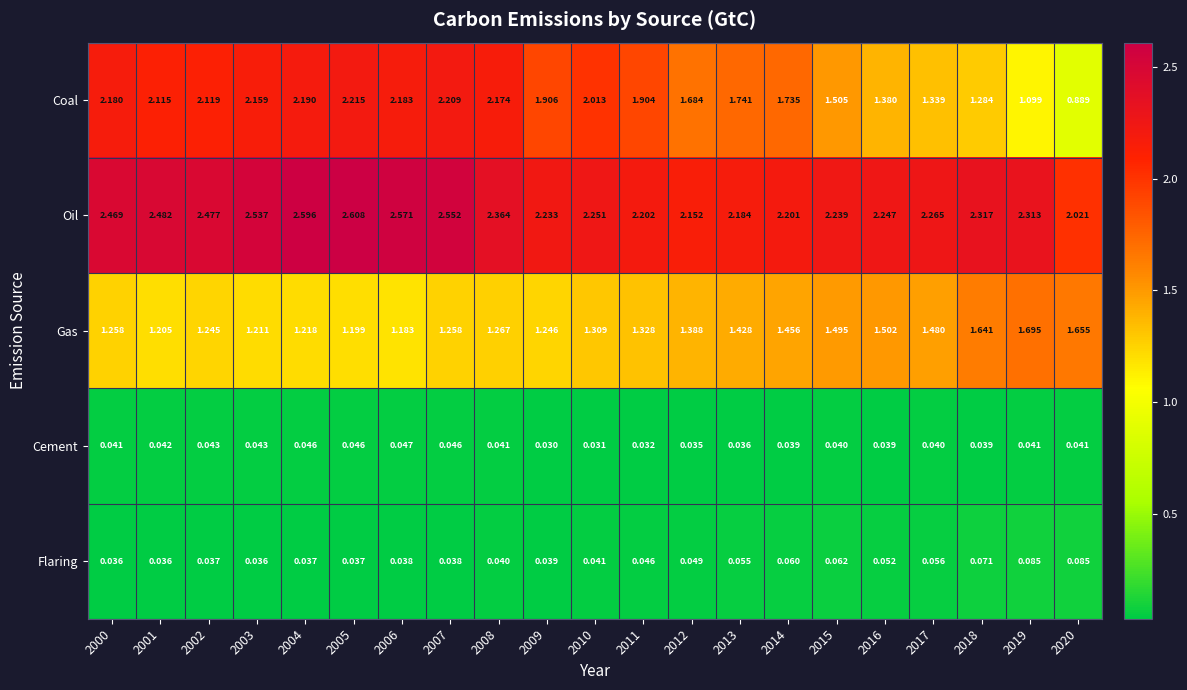

Rank the series by their maximum value, from lowest to highest.

Cement, Flaring, Gas, Coal, Oil